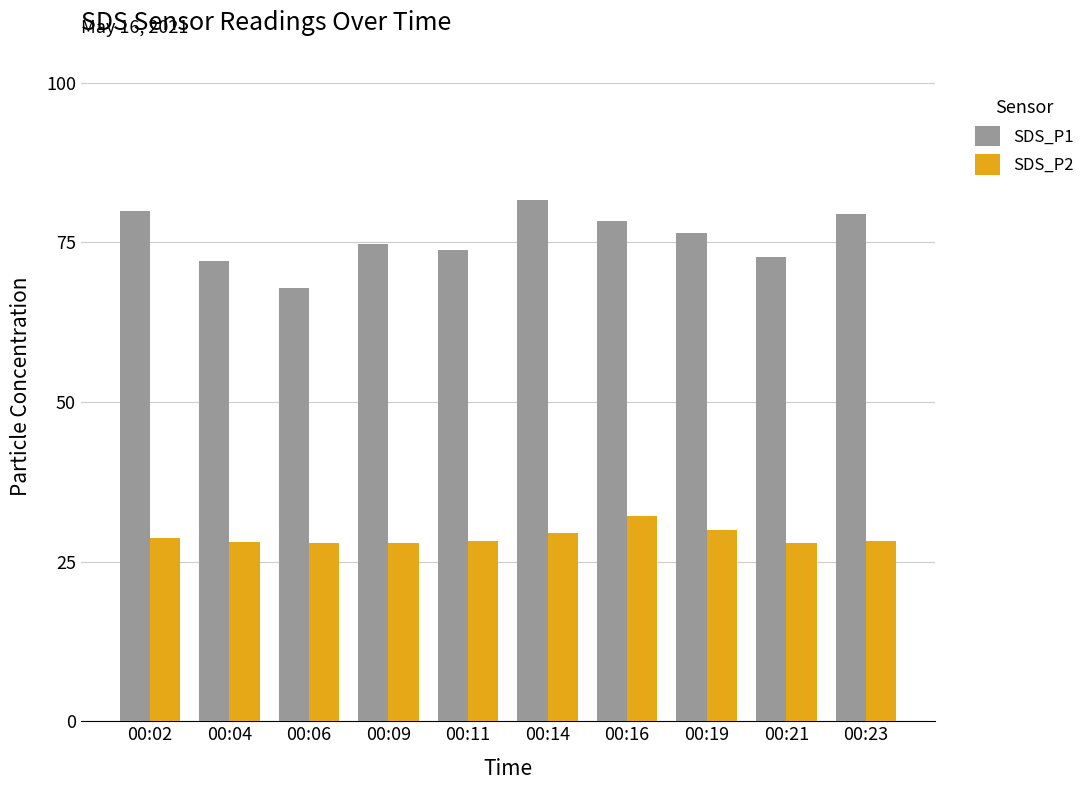

What is the total value across all series at 00:21?

100.6